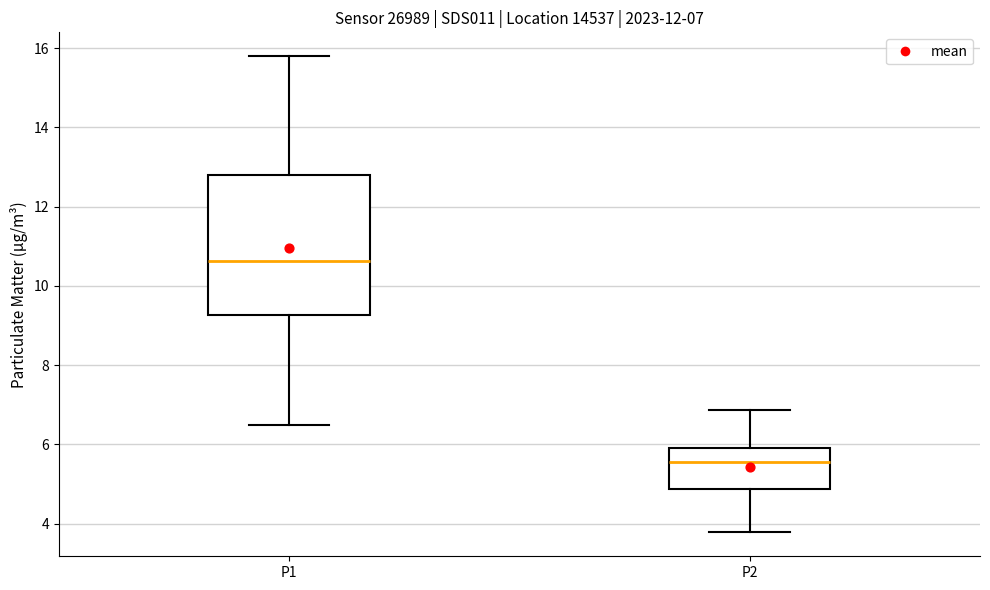

Which box has the highest median line?

P1